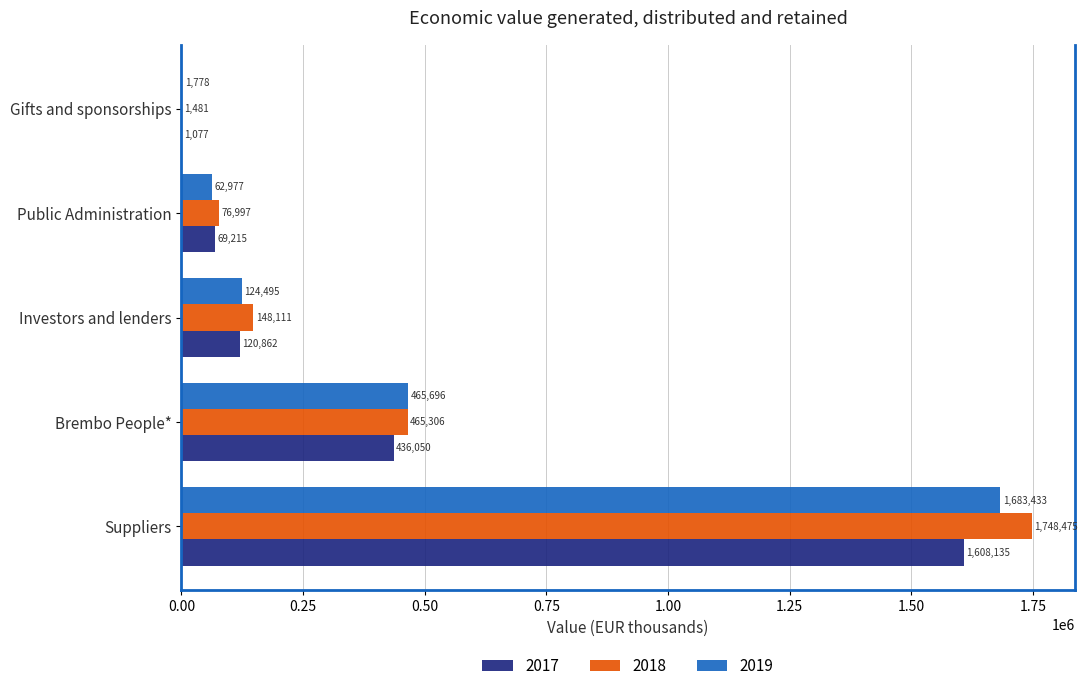

The value of 2018 at Public Administration is 76997. True or false?

True